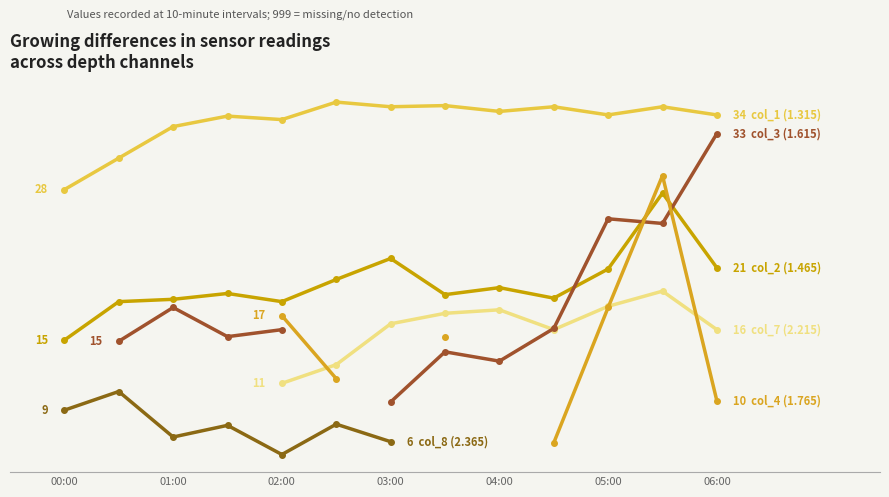

The col_3 (1.615) series shows 17.8 at 01:00. True or false?

True